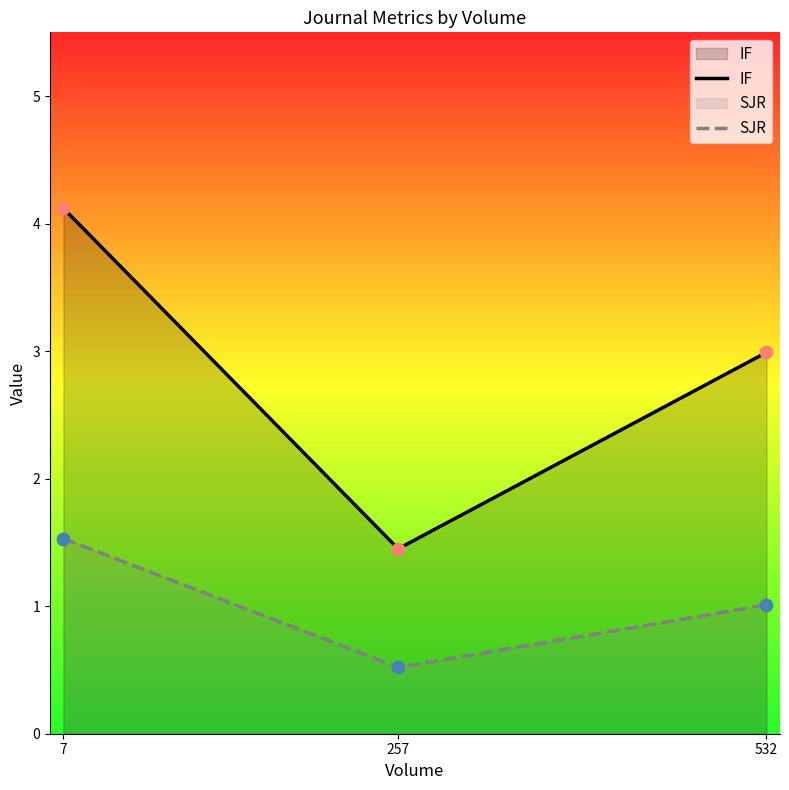

Which series has the largest total across all categories?

IF